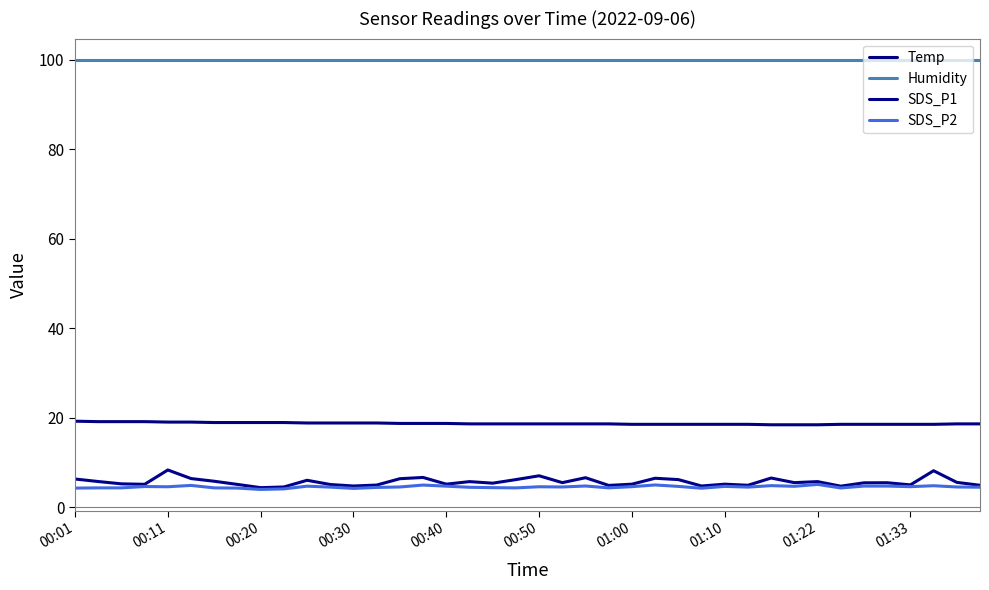

Which series has the largest total across all categories?

Humidity